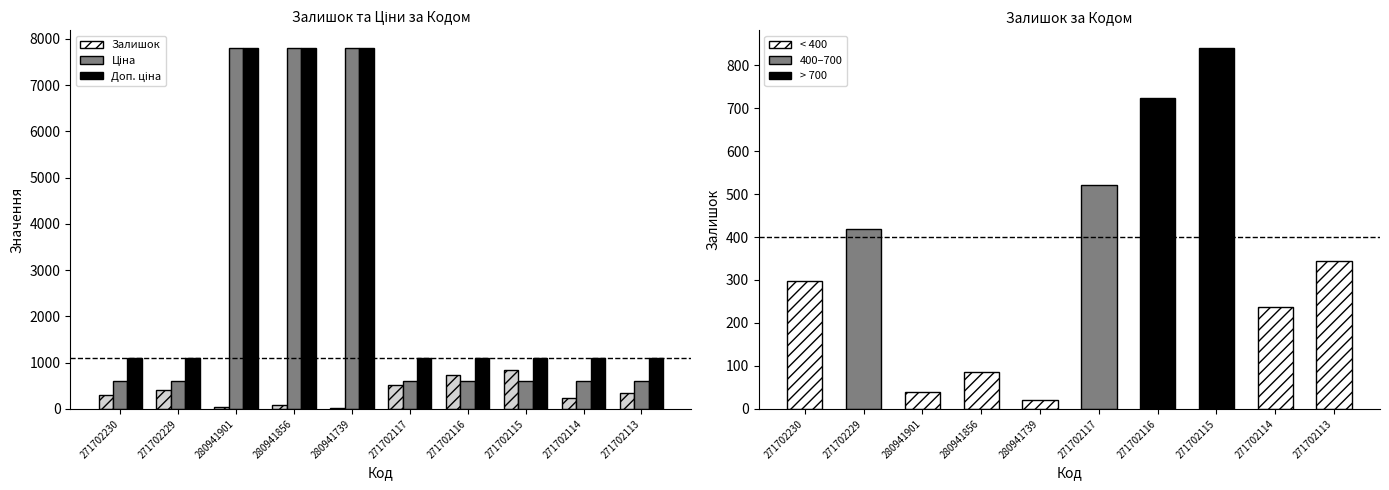

Between 280941901 and 280941739, which series saw the biggest shift?

Залишок